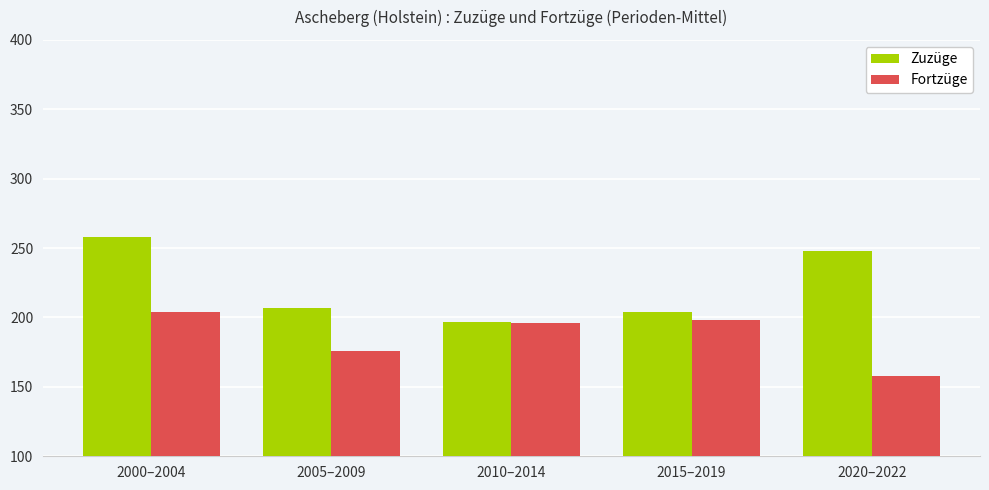

List the labels in order of Zuzüge value, smallest first.

2010–2014, 2015–2019, 2005–2009, 2020–2022, 2000–2004